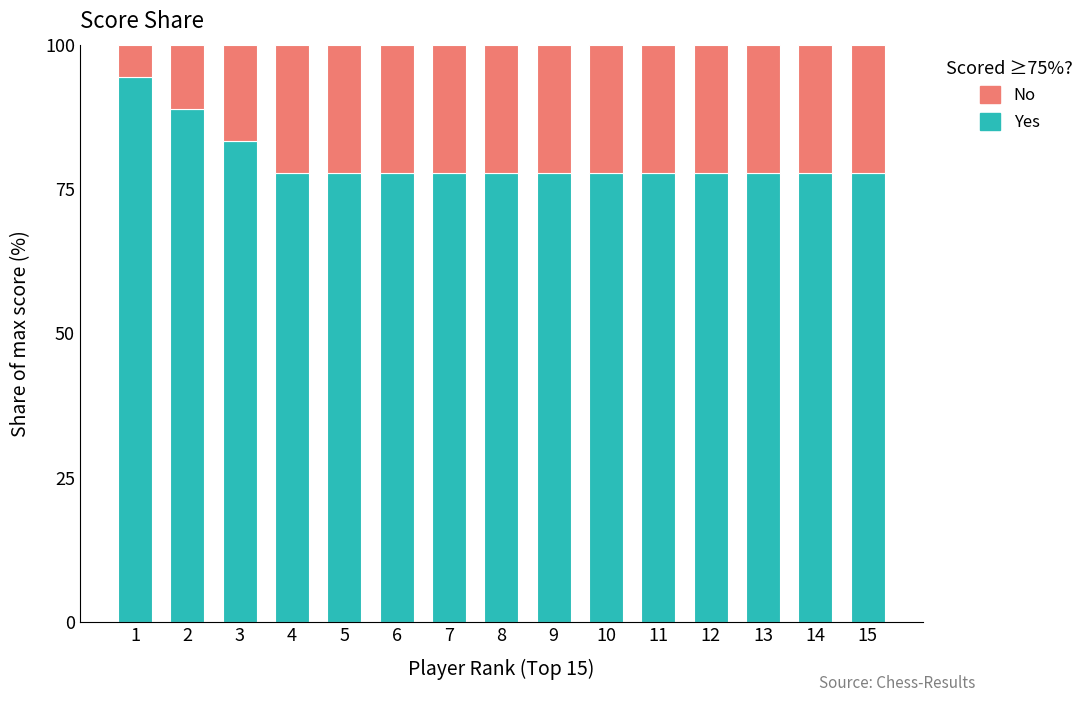

Where is Yes nearest to the value 86?

3